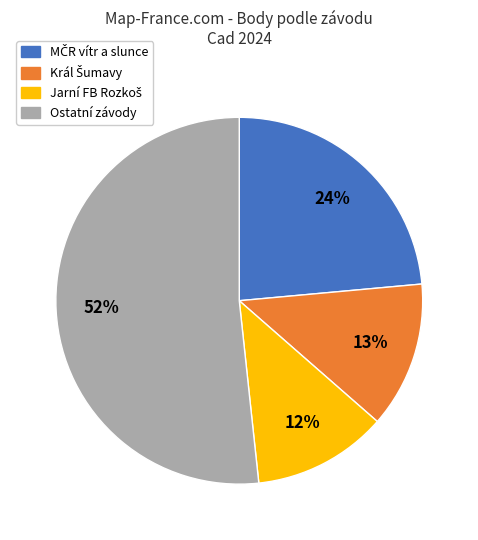

Which slice is the largest?

Ostatní závody